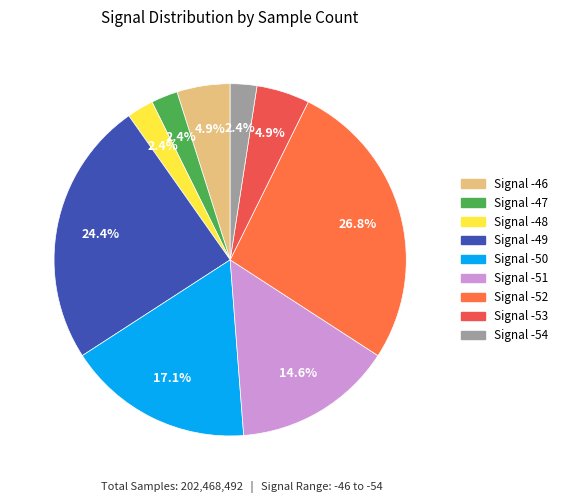

How many slices are in this pie chart?

9